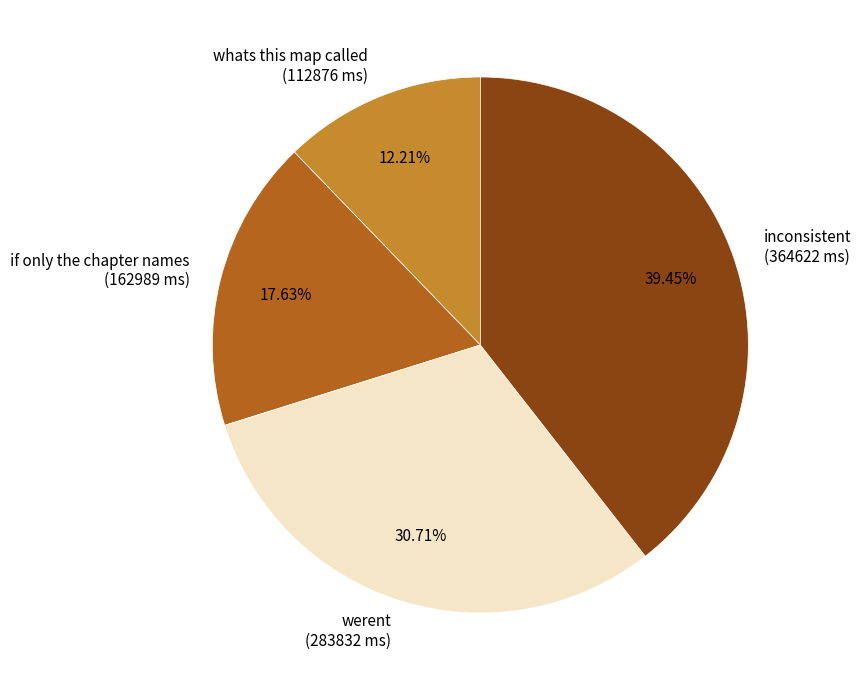

What portion of the pie excludes werent?

69.3%